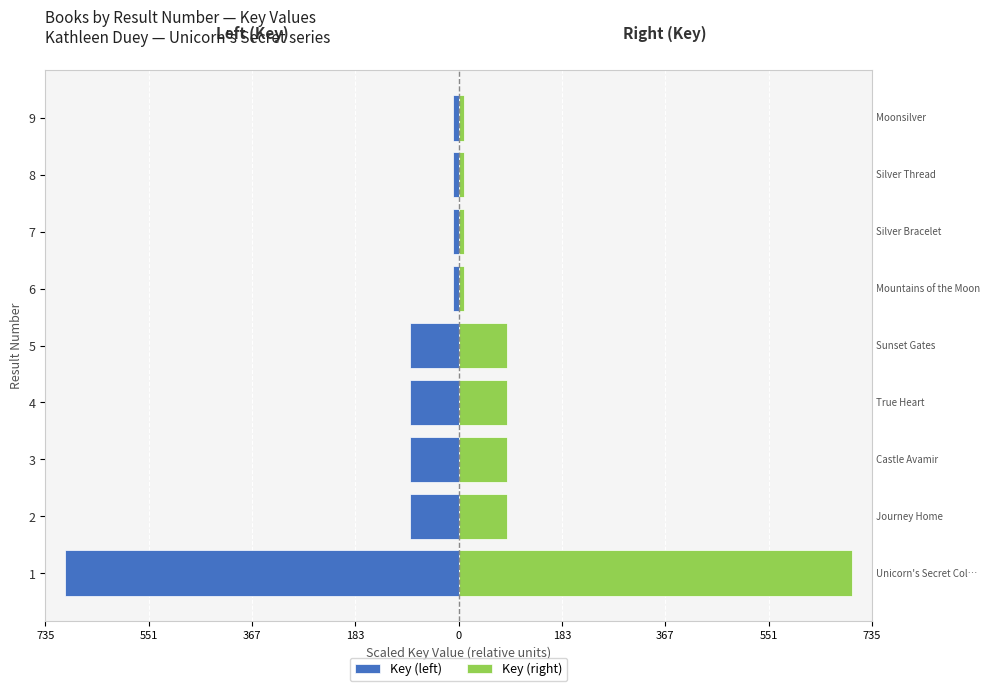

What is the maximum value shown in the chart?

700.0